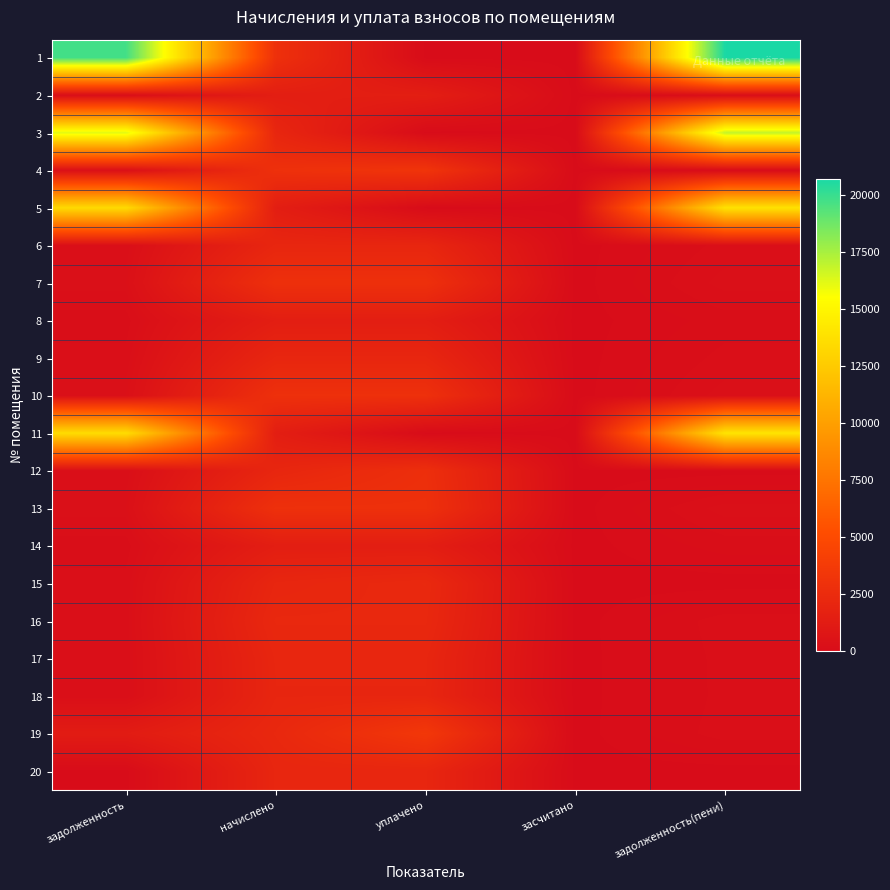

Reading left to right, what are all the values shown in this chart?

1: задолженность=19740.1	начислено=2885.8	уплачено=0.0	засчитано=0.0	задолженность(пени)=20702.0
2: задолженность=160.1	начислено=1440.5	уплачено=1440.5	засчитано=0.0	задолженность(пени)=160.1
3: задолженность=16199.0	начислено=2084.5	уплачено=0.0	засчитано=0.0	задолженность(пени)=16893.8
4: задолженность=322.8	начислено=2904.9	уплачено=3227.7	засчитано=0.0	задолженность(пени)=0.0
5: задолженность=13404.4	начислено=1416.7	уплачено=0.0	засчитано=0.0	задолженность(пени)=13876.6
6: задолженность=232.1	начислено=2089.3	уплачено=2089.3	засчитано=0.0	задолженность(пени)=232.1
7: задолженность=319.1	начислено=2871.5	уплачено=2871.5	засчитано=0.0	задолженность(пени)=319.1
8: задолженность=158.5	начислено=1426.2	уплачено=1426.2	засчитано=0.0	задолженность(пени)=158.5
9: задолженность=232.1	начислено=2089.3	уплачено=2089.3	засчитано=0.0	задолженность(пени)=232.1
10: задолженность=321.7	начислено=2895.4	уплачено=2895.4	засчитано=0.0	задолженность(пени)=321.7
11: задолженность=13539.8	начислено=1431.0	уплачено=0.0	засчитано=0.0	задолженность(пени)=14016.8
12: задолженность=232.1	начислено=2089.3	уплачено=2785.7	засчитано=0.0	задолженность(пени)=0.0
13: задолженность=322.8	начислено=2904.9	уплачено=2904.9	засчитано=0.0	задолженность(пени)=322.8
14: задолженность=157.9	начислено=1421.5	уплачено=1421.5	засчитано=0.0	задолженность(пени)=157.9
15: задолженность=231.1	начислено=2079.7	уплачено=2310.8	засчитано=0.0	задолженность(пени)=0.0
16: задолженность=249.1	начислено=2241.9	уплачено=2241.9	засчитано=0.0	задолженность(пени)=249.1
17: задолженность=231.1	начислено=2079.7	уплачено=2079.2	засчитано=0.0	задолженность(пени)=231.1
18: задолженность=228.4	начислено=2055.9	уплачено=2055.9	засчитано=0.0	задолженность(пени)=228.4
19: задолженность=1247.6	начислено=2237.1	уплачено=3478.8	засчитано=0.0	задолженность(пени)=248.6
20: задолженность=0.0	начислено=2079.7	уплачено=2079.7	засчитано=0.0	задолженность(пени)=0.0